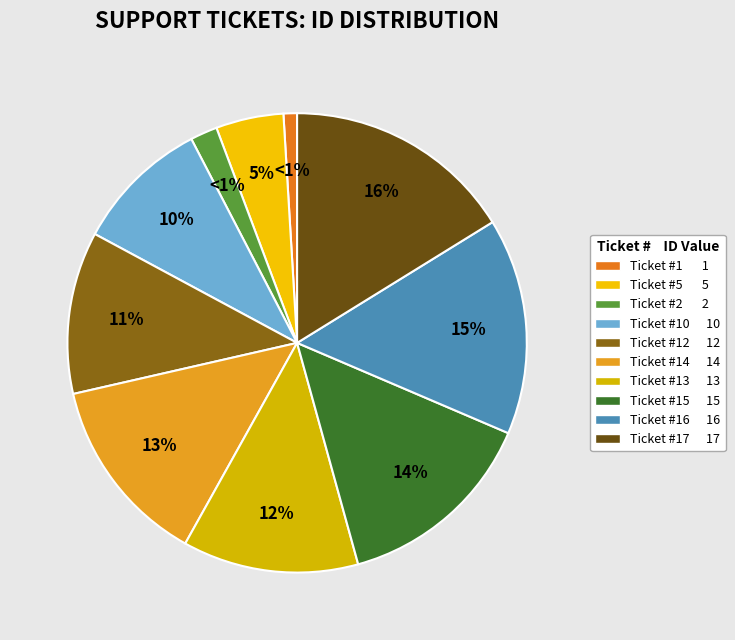

To the nearest percent, what is the combined percentage of 2 and 1?

3%